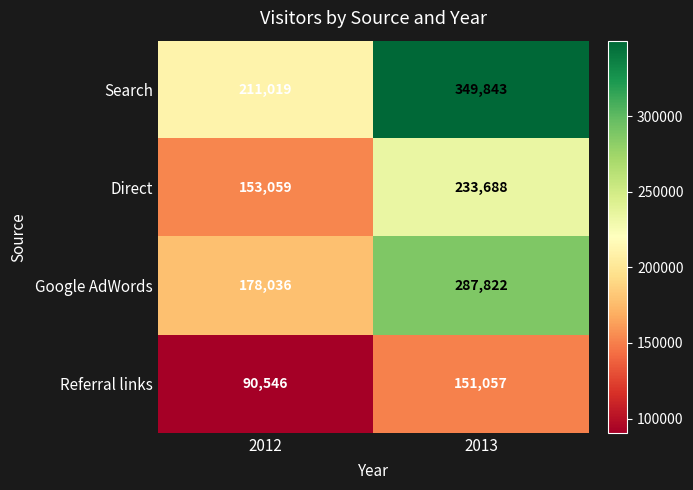

Reading left to right, list all the values displayed in this chart.

Search: 2012=211019	2013=349843
Direct: 2012=153059	2013=233688
Google AdWords: 2012=178036	2013=287822
Referral links: 2012=90546	2013=151057